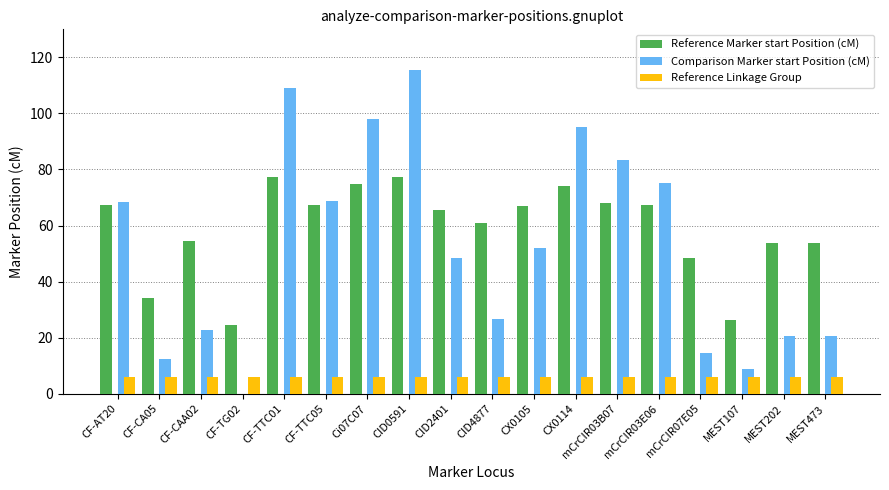

At which category is the sum across all series the highest?

CID0591